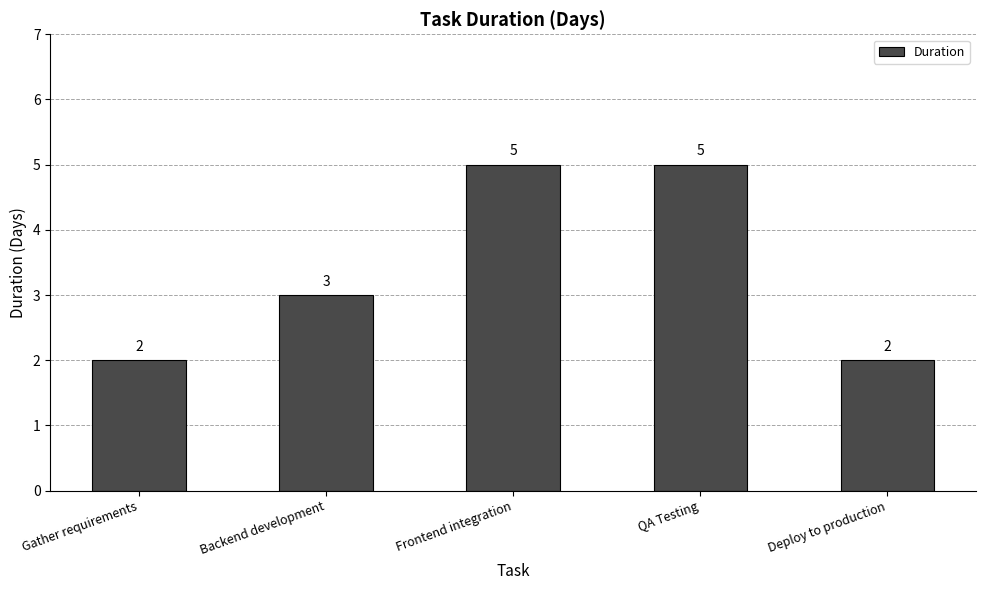

Reading right to left, transcribe all the data shown in this chart.

2	5	5	3	2